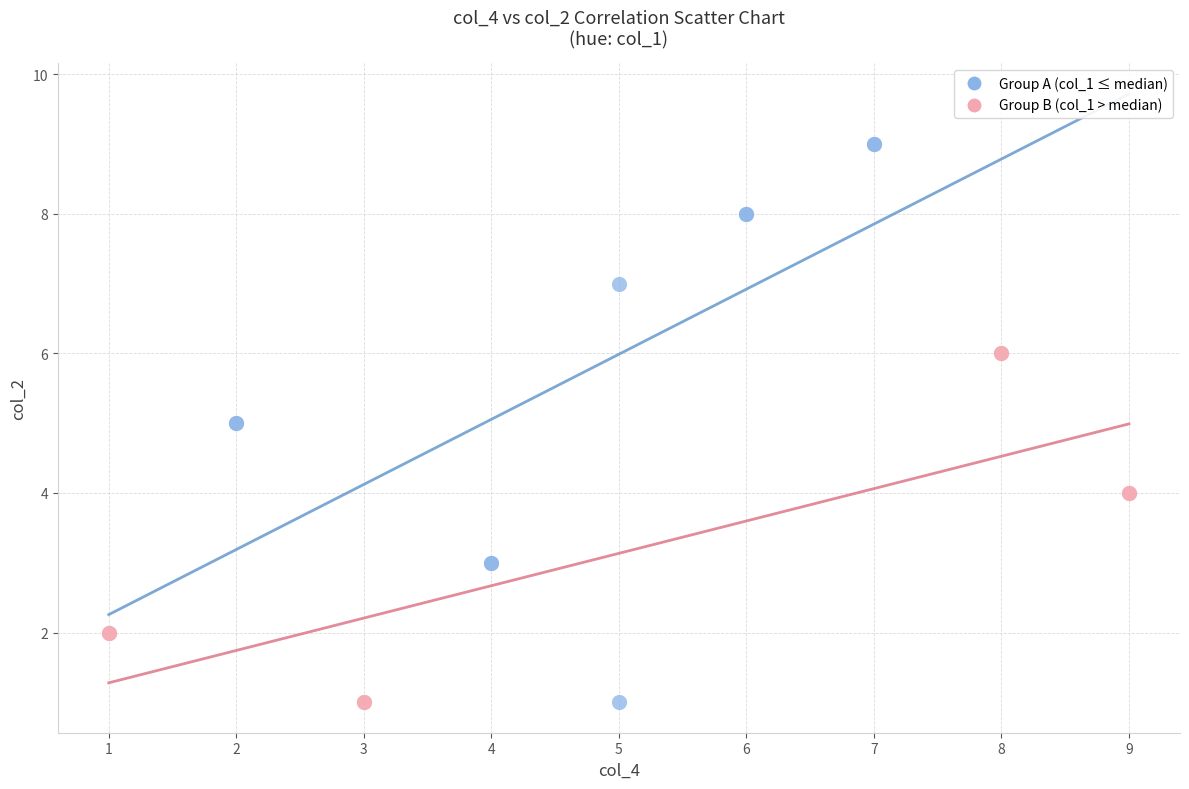

Which series has the largest Y range (max minus min)?

Group A (col_1 ≤ median)